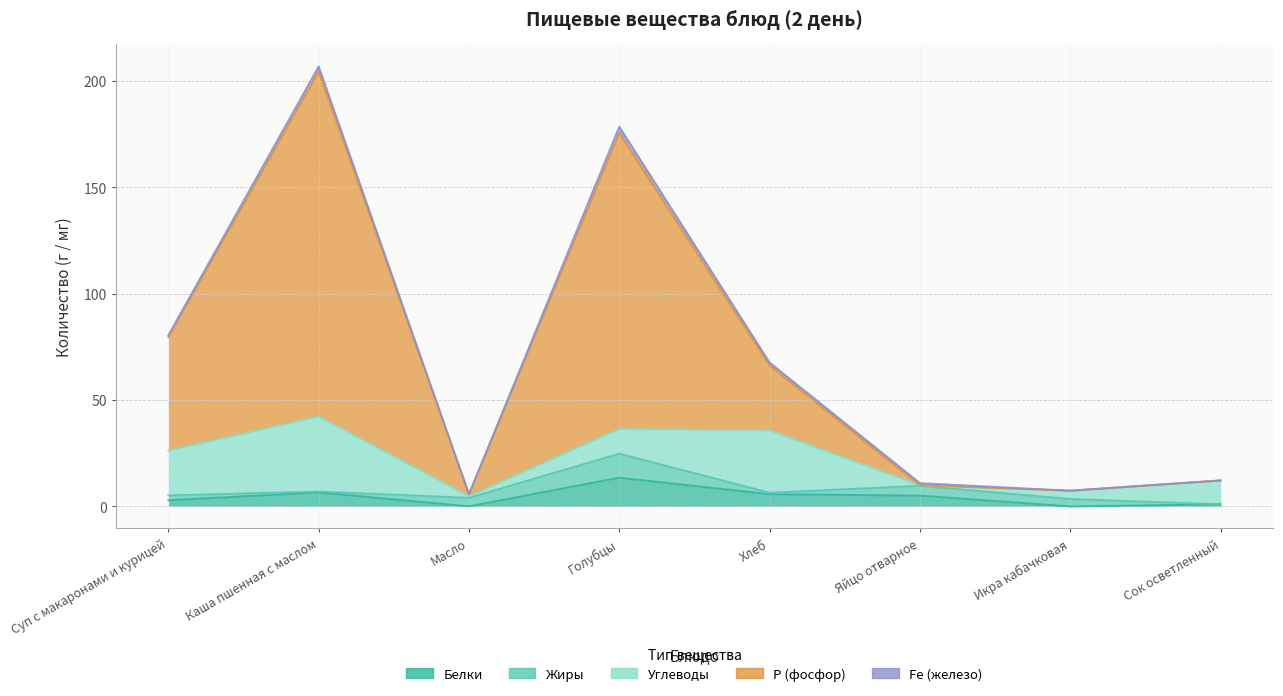

How many lines are shown in the chart?

5